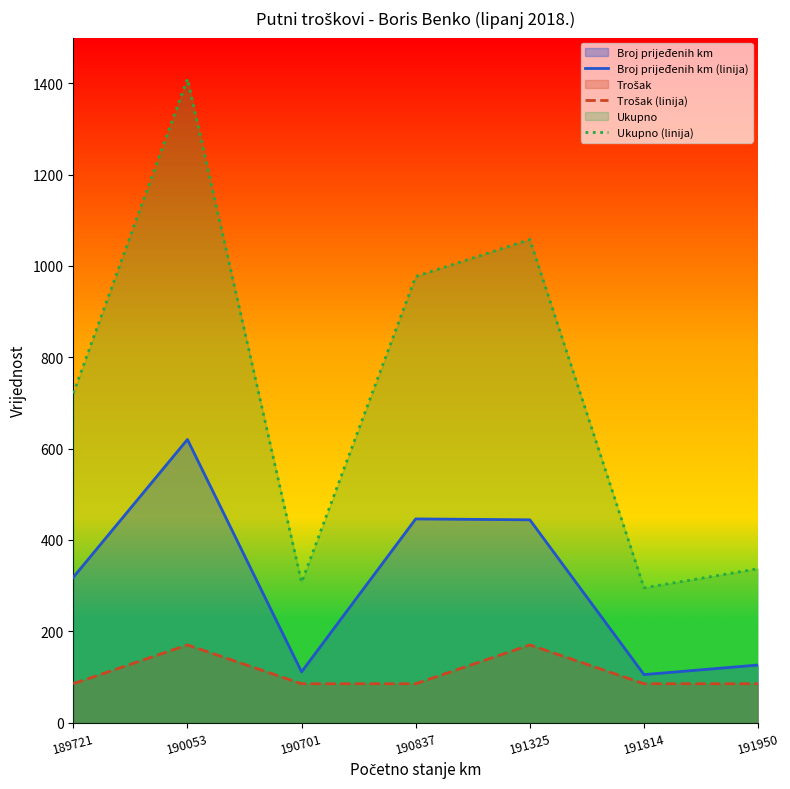

The value of Trošak (linija) at 191950 is 85. True or false?

True